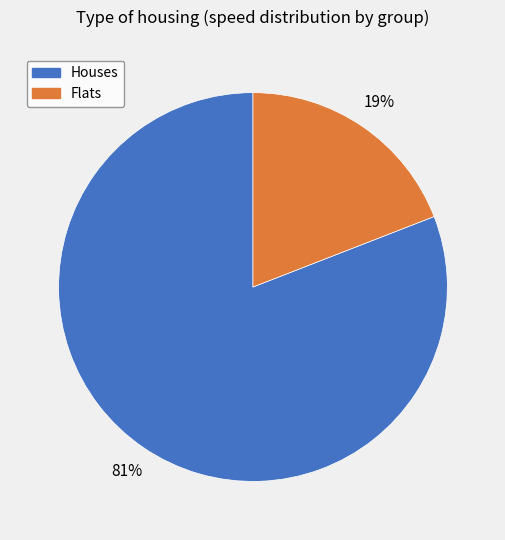

Is there any slice that represents more than half of the pie?

Yes